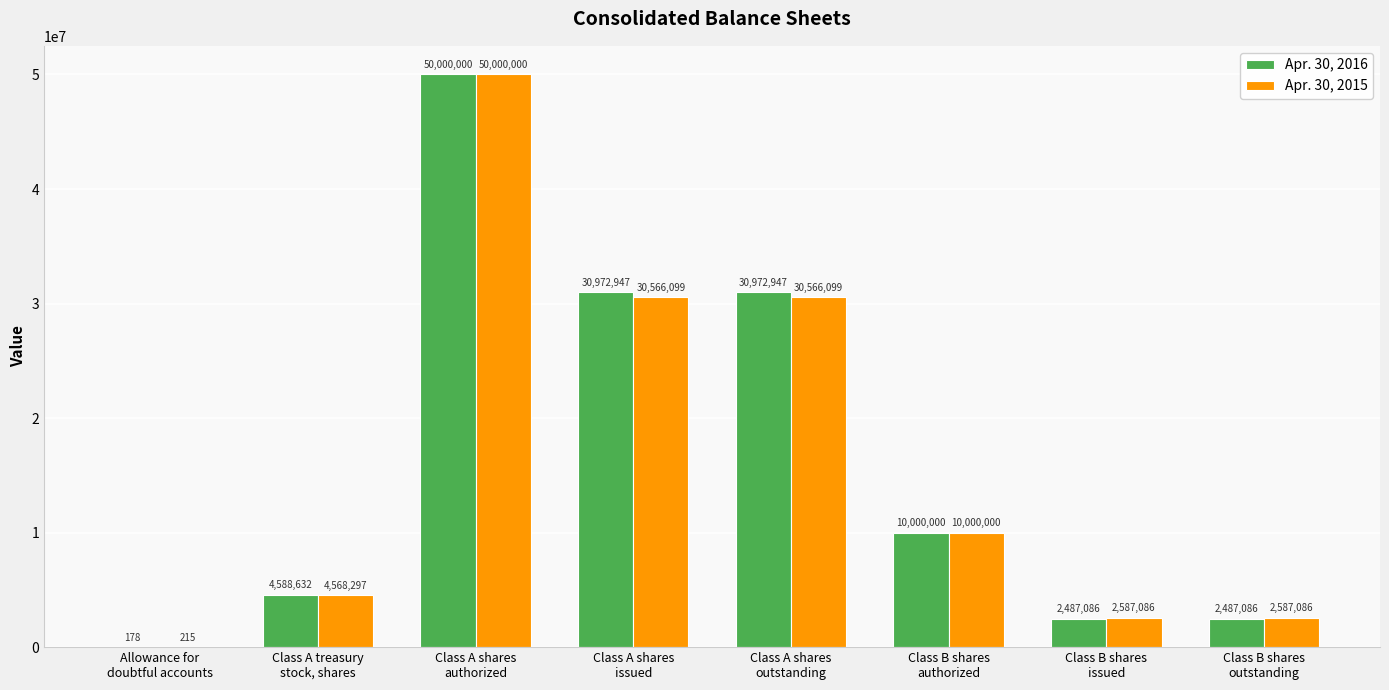

Which series has the largest total across all categories?

Apr. 30, 2016